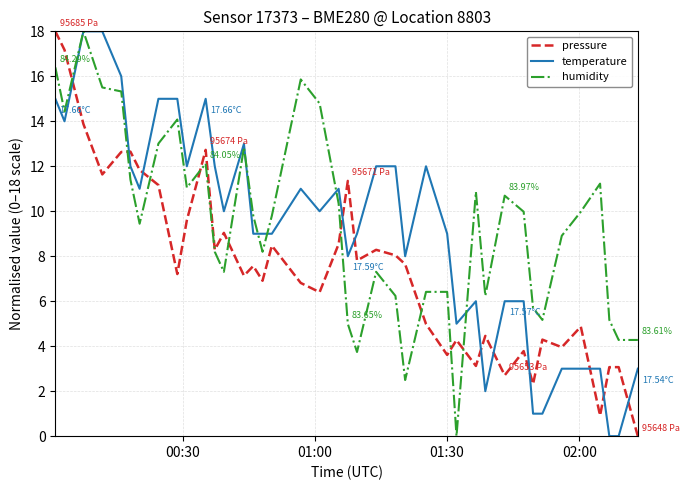

After their last crossing, which series has the higher values: pressure or temperature?

temperature